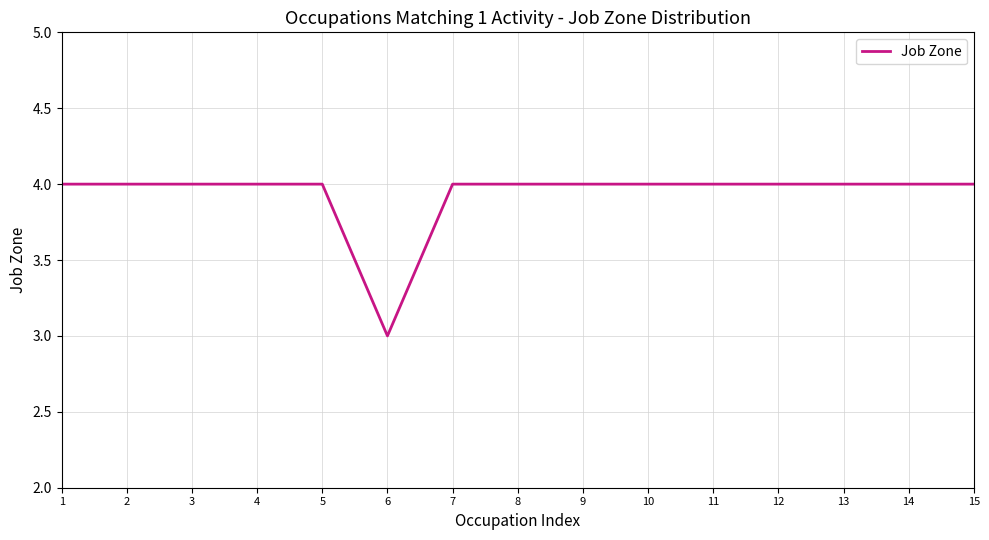

The chart shows a value of 1 at 4. True or false?

False